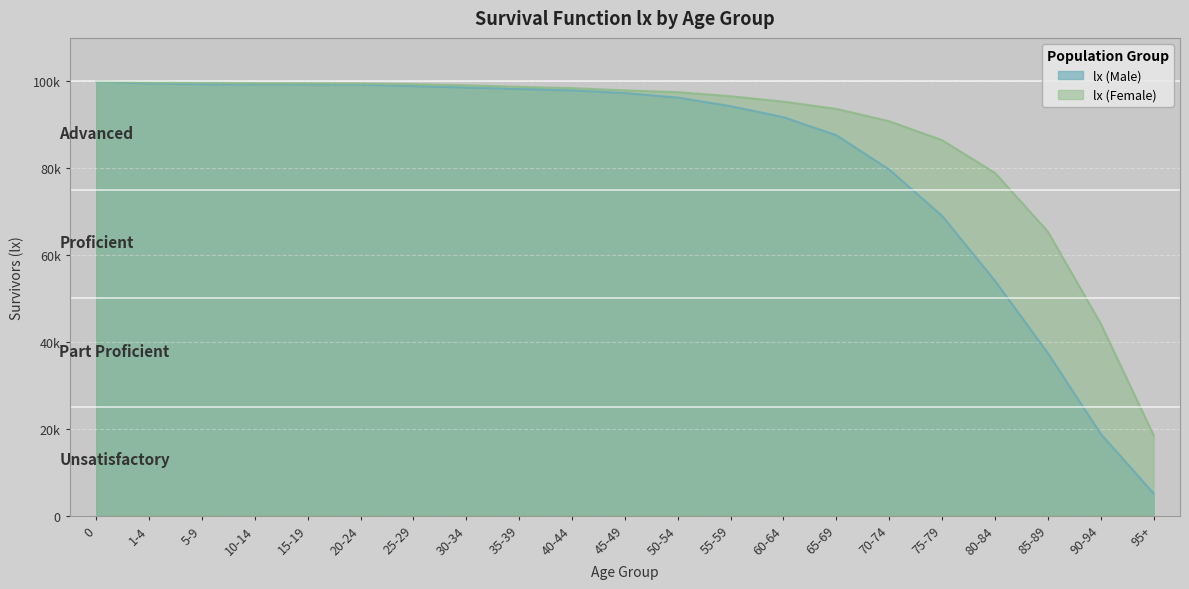

Read the lx (Female) value at 10-14, to the nearest 50.

99550